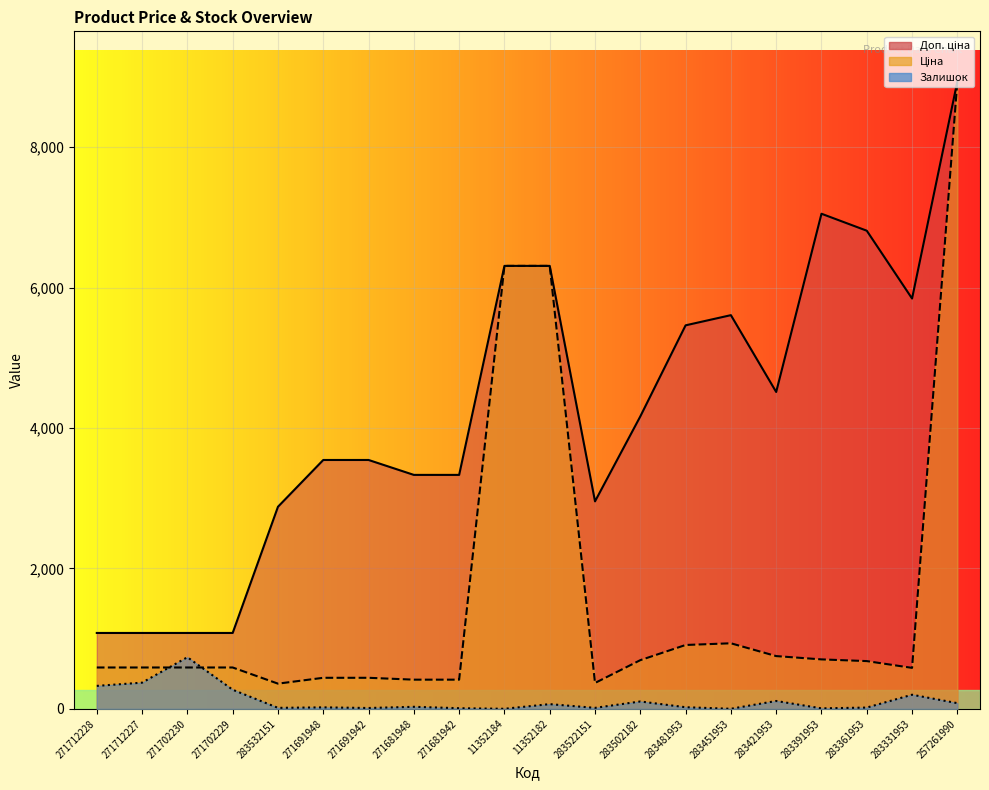

What is the label of the 13th point from the left?

283502182